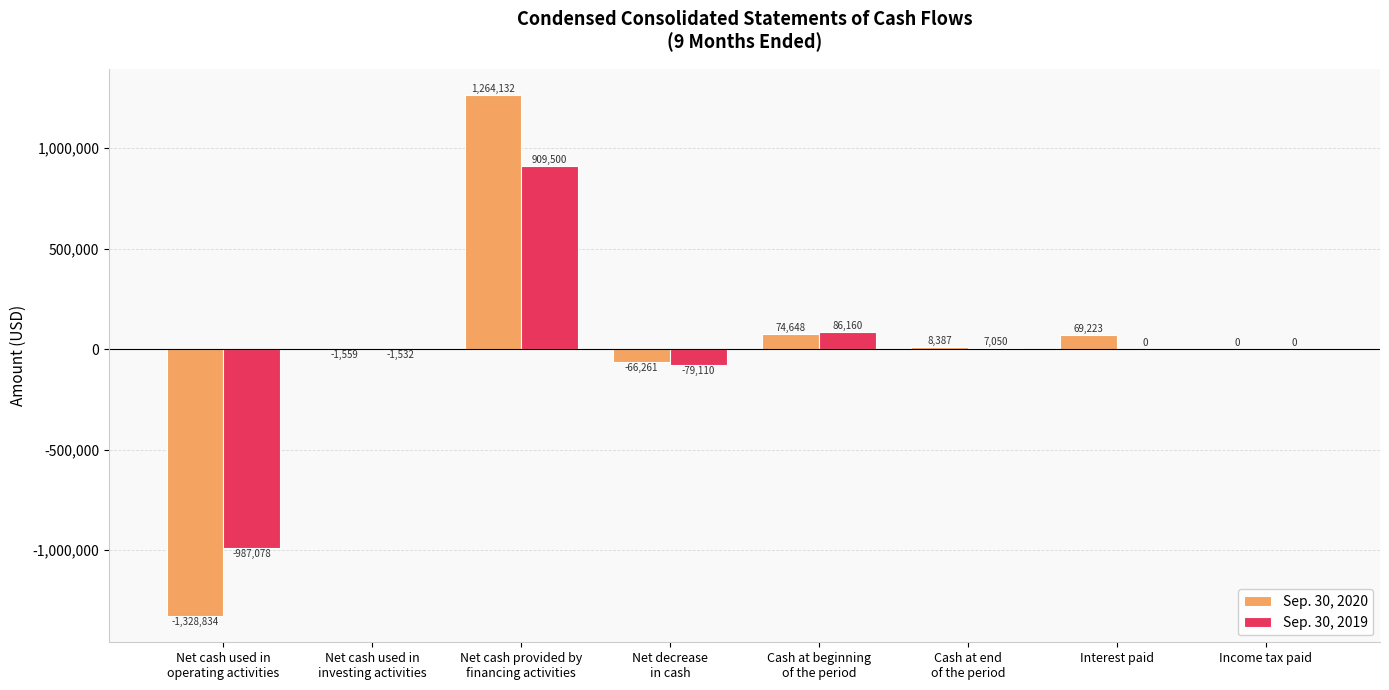

Are the bars horizontal?

No